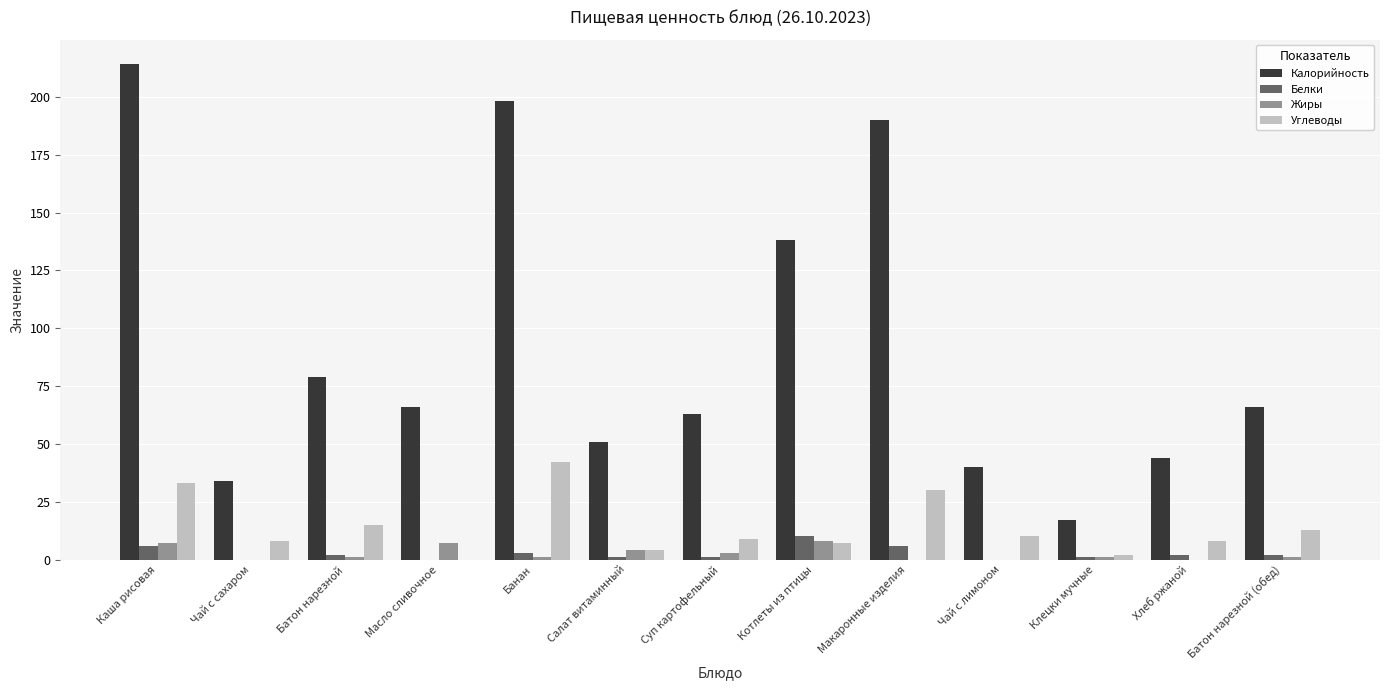

How many groups of bars are there?

13